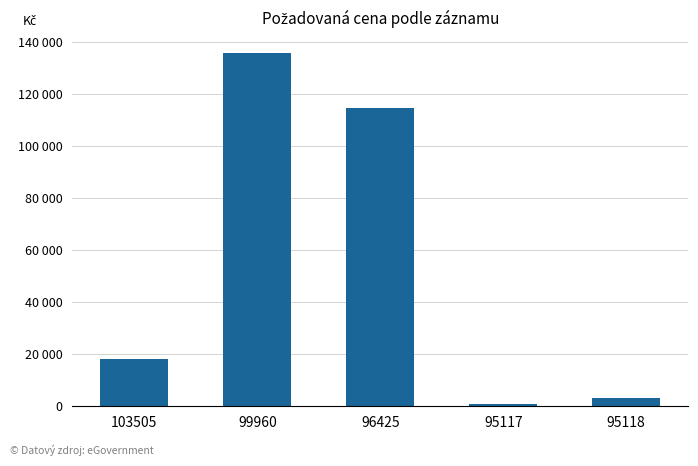

What is the difference between the values at 95118 and 103505?

15020